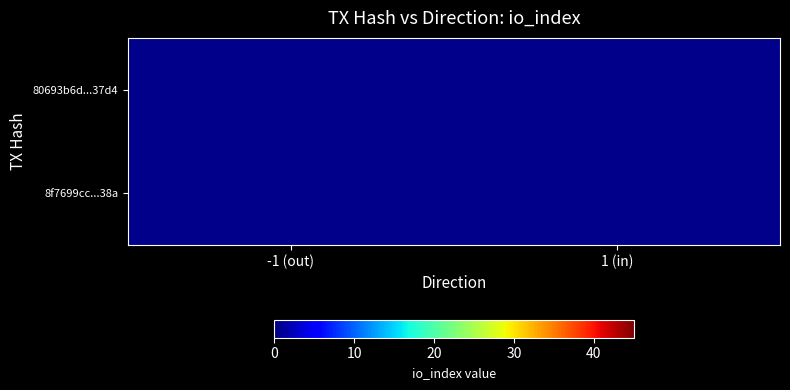

At which label does 80693b6d...37d4 reach its minimum?

-1 (out)